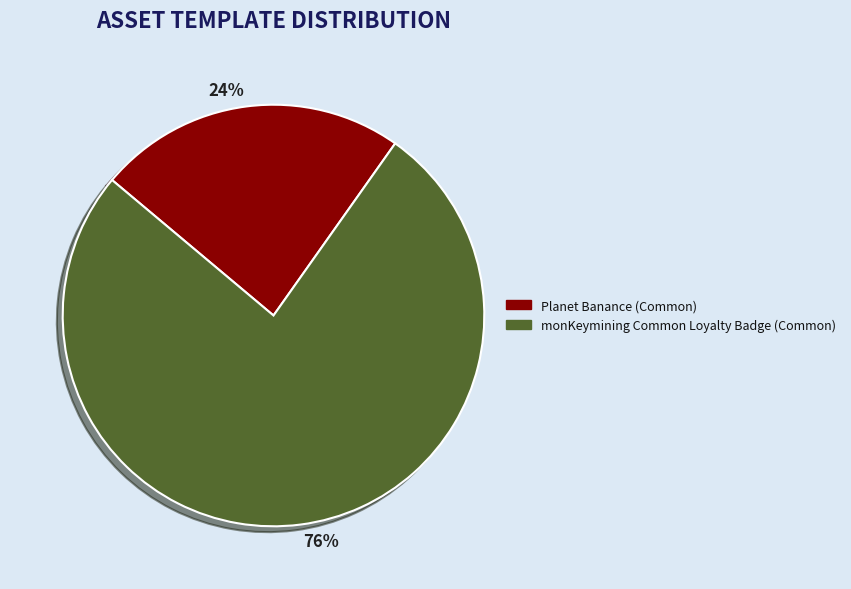

Do 24% and 76% together represent more than half of the pie?

Yes